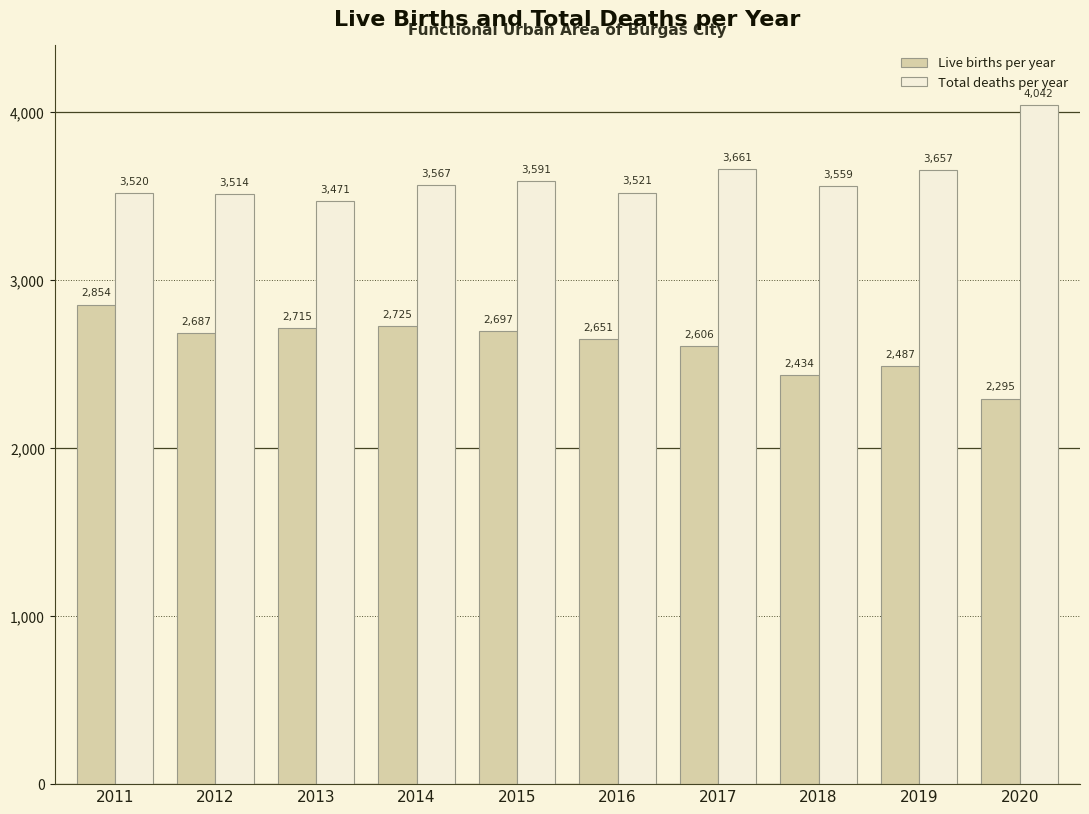

Which series has the largest total across all categories?

Total deaths per year